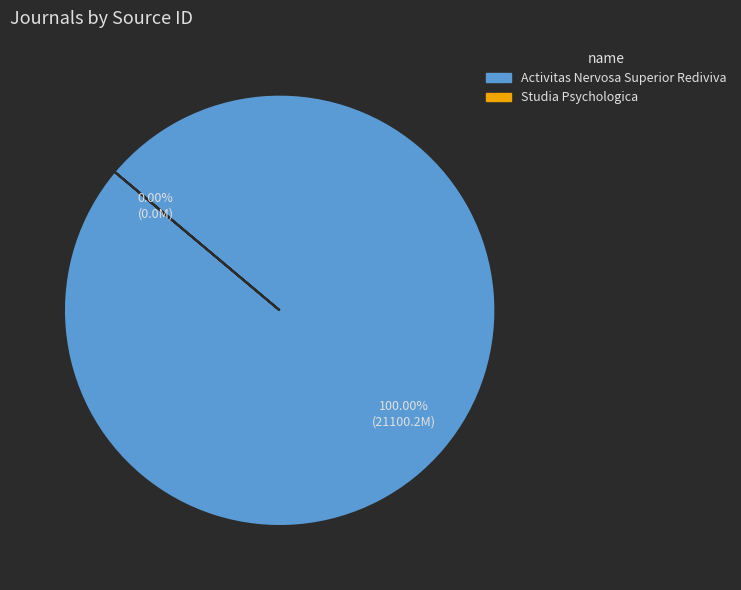

How many segments does this pie chart have?

2